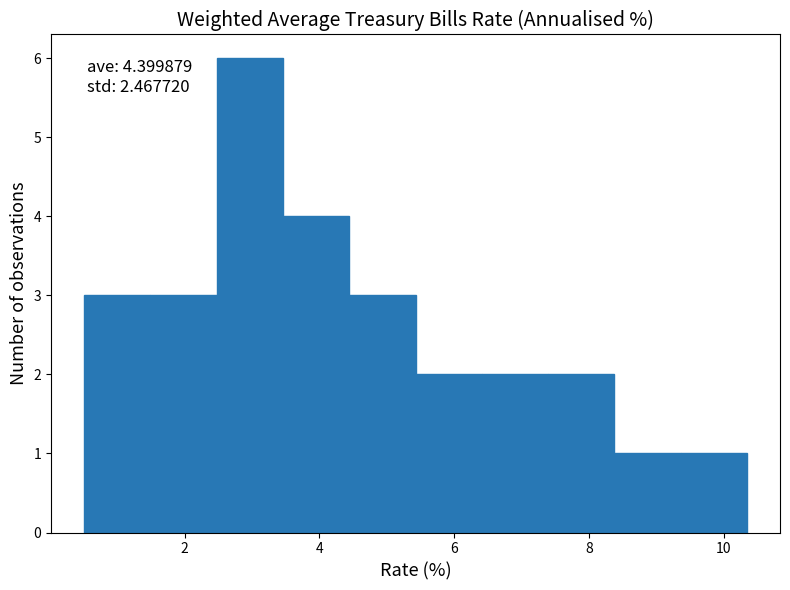

Which range on the x-axis has the tallest bar?

2.4 to 3.4